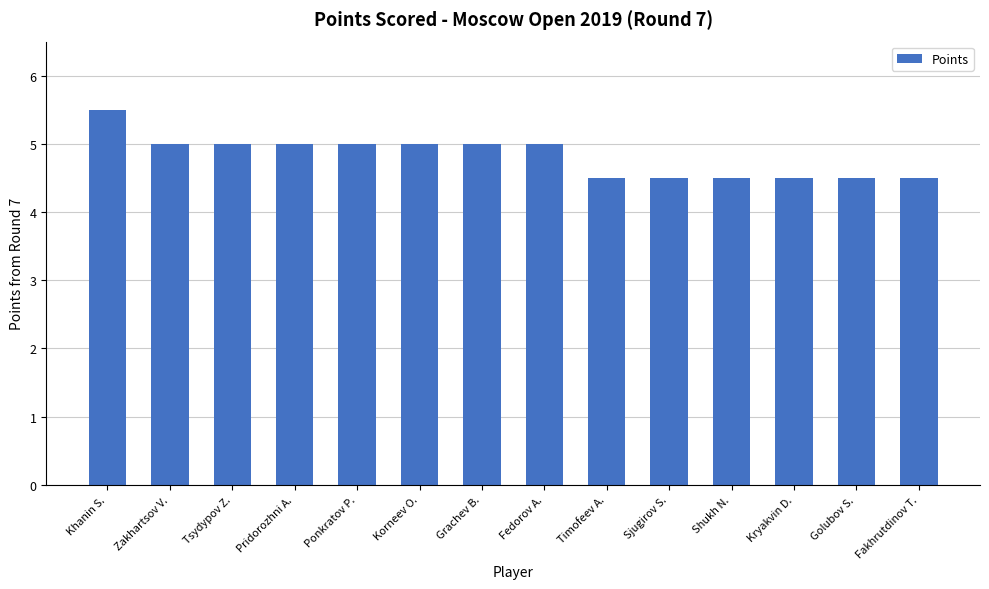

Count the number of data series in this chart.

1